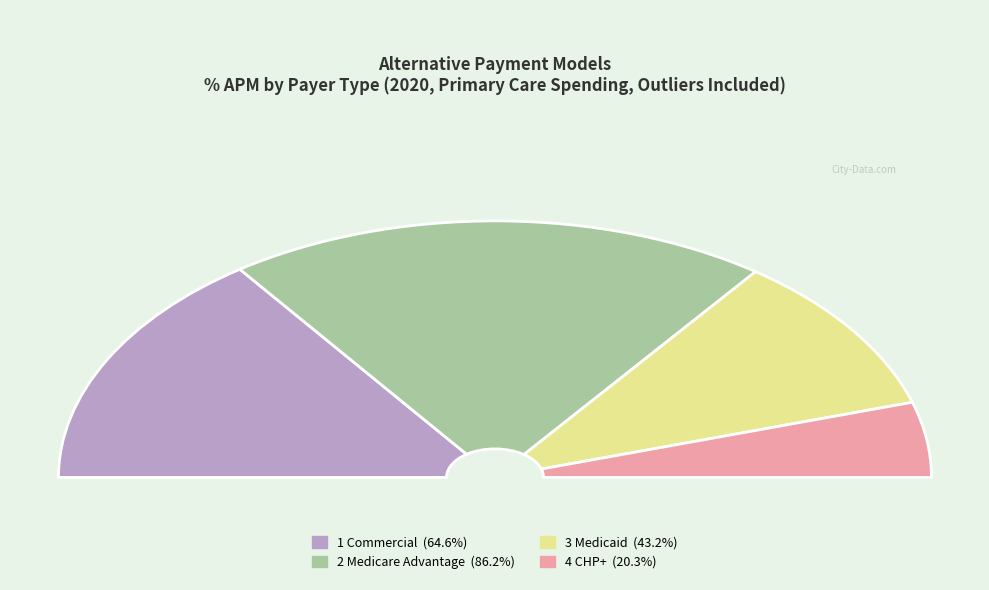

Is it true that 1 Commercial is 30% of the pie?

True